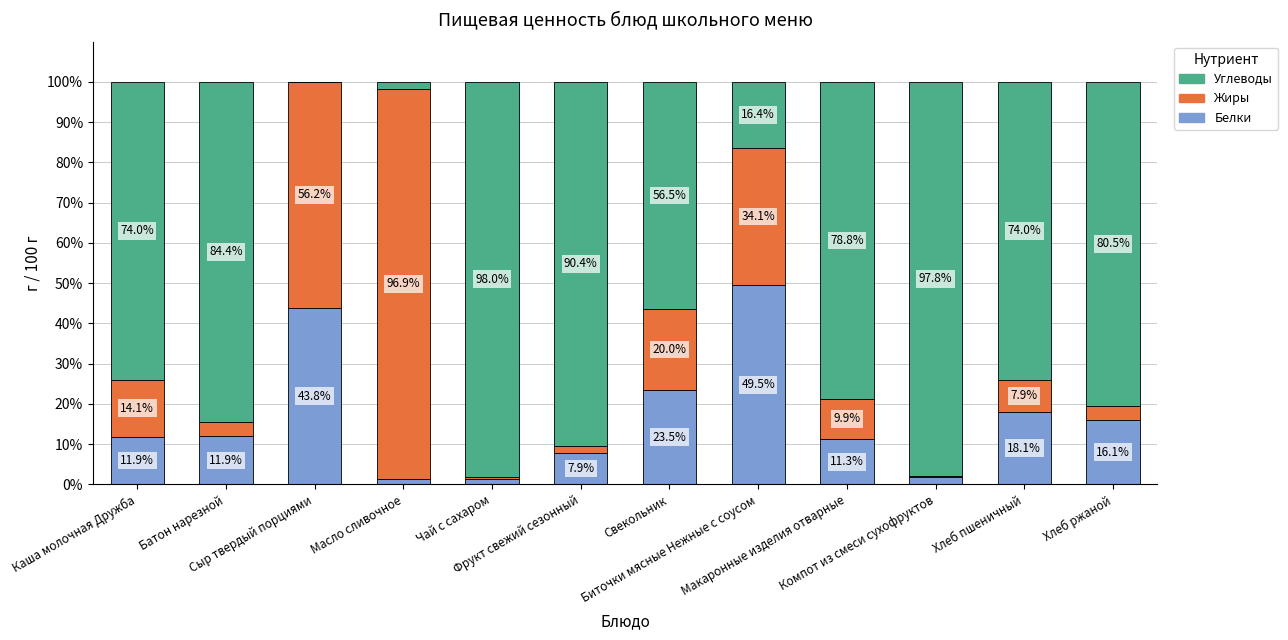

Count the number of data series in this chart.

3